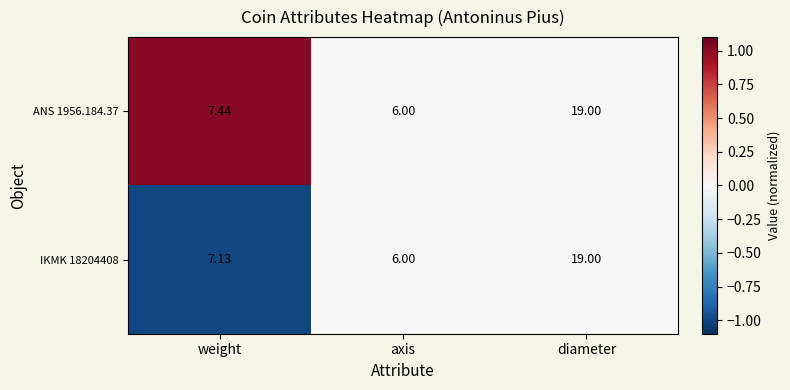

List the series in order of their overall mean, lowest first.

IKMK 18204408, ANS 1956.184.37